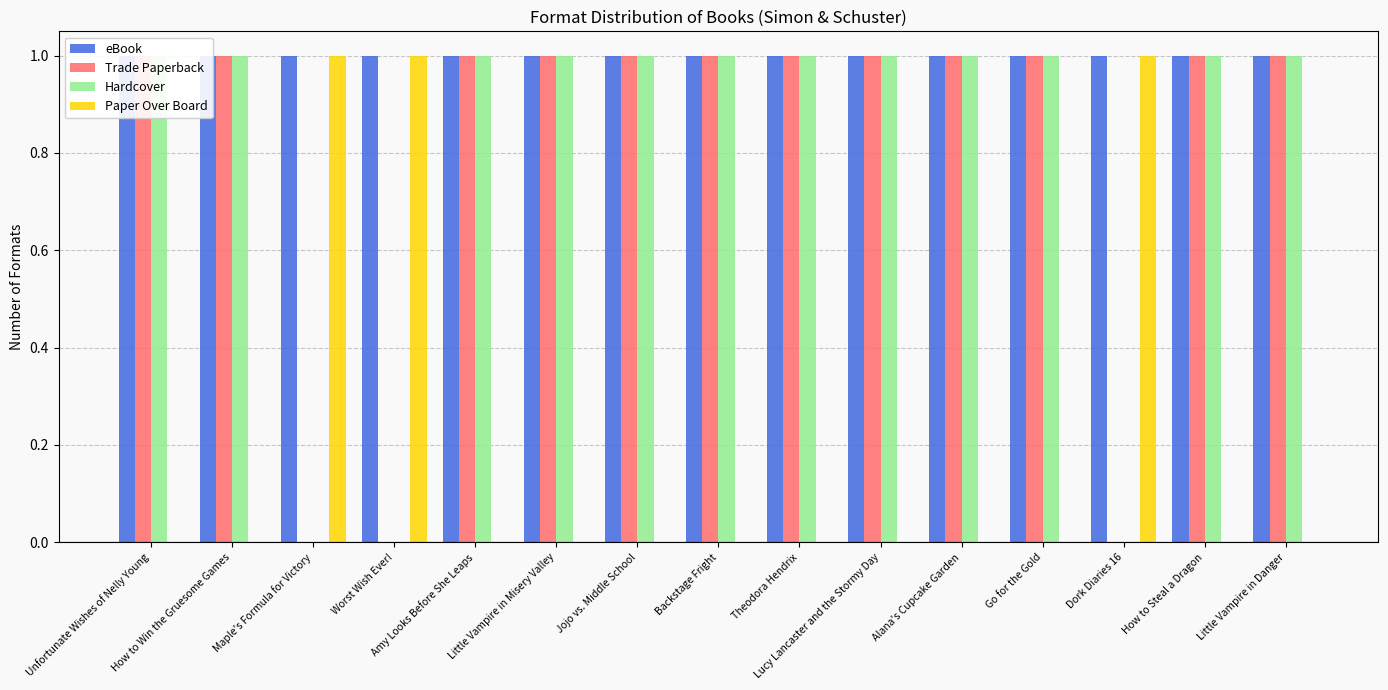

Which series changed the most between Amy Looks Before She Leaps and Dork Diaries 16?

Trade Paperback